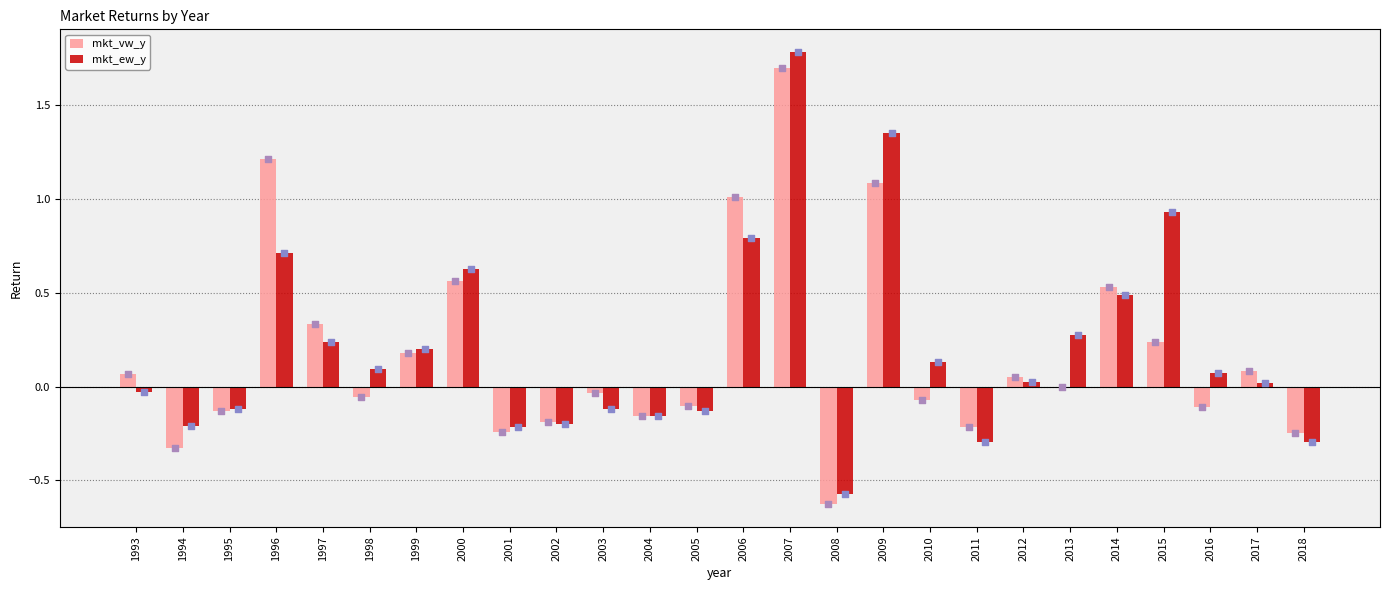

At how many categories does at least one series exceed 0?

16